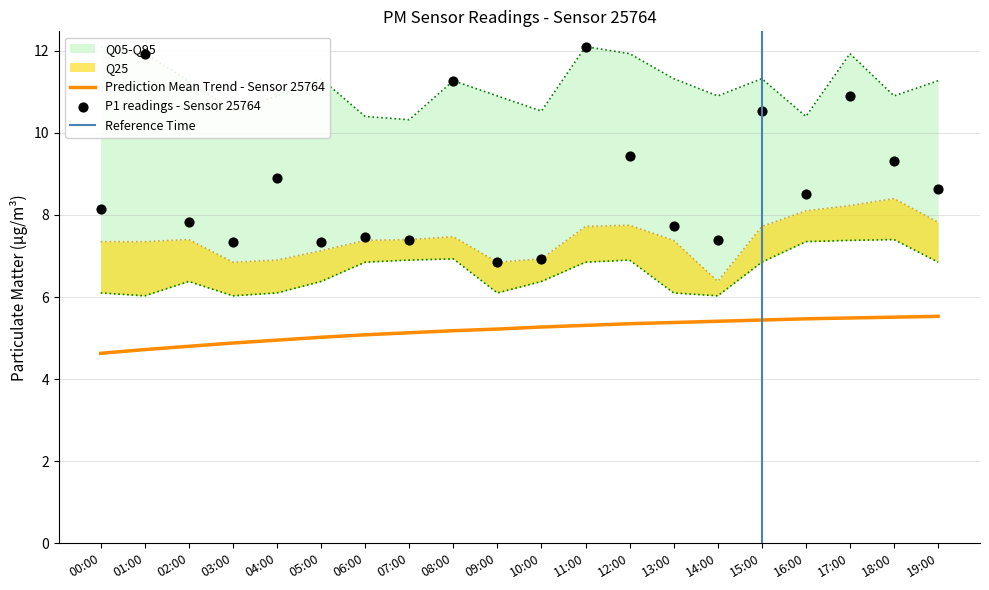

Is the value of P1_q05 at 19:00 greater than the value of P1_q25 at 02:00?

No